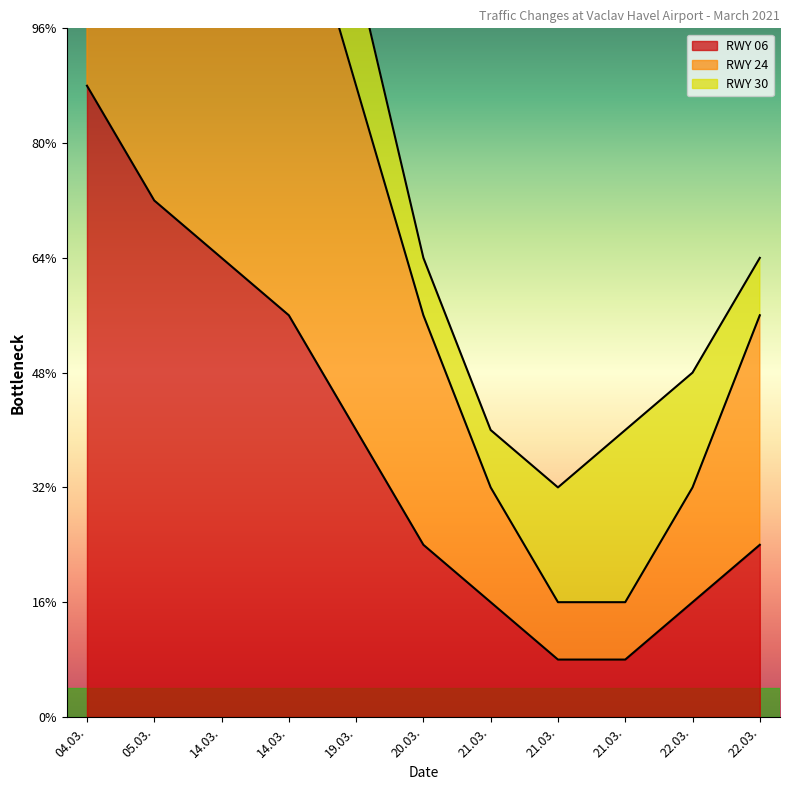

What is the spread (max minus min) of values at 04.03.?

10